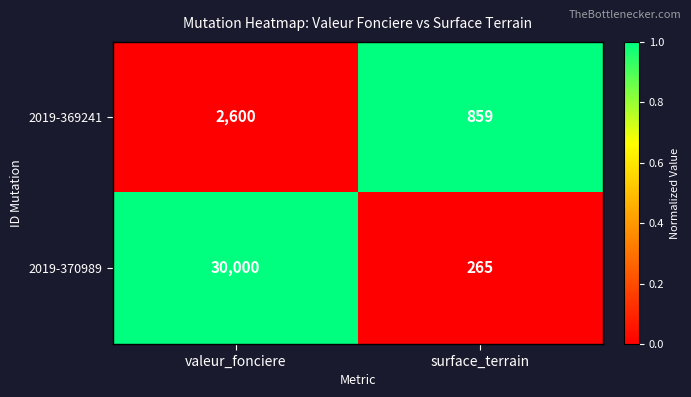

Reading right to left, extract all data points from this chart.

2019-369241: surface_terrain=859	valeur_fonciere=2600
2019-370989: surface_terrain=265	valeur_fonciere=30000